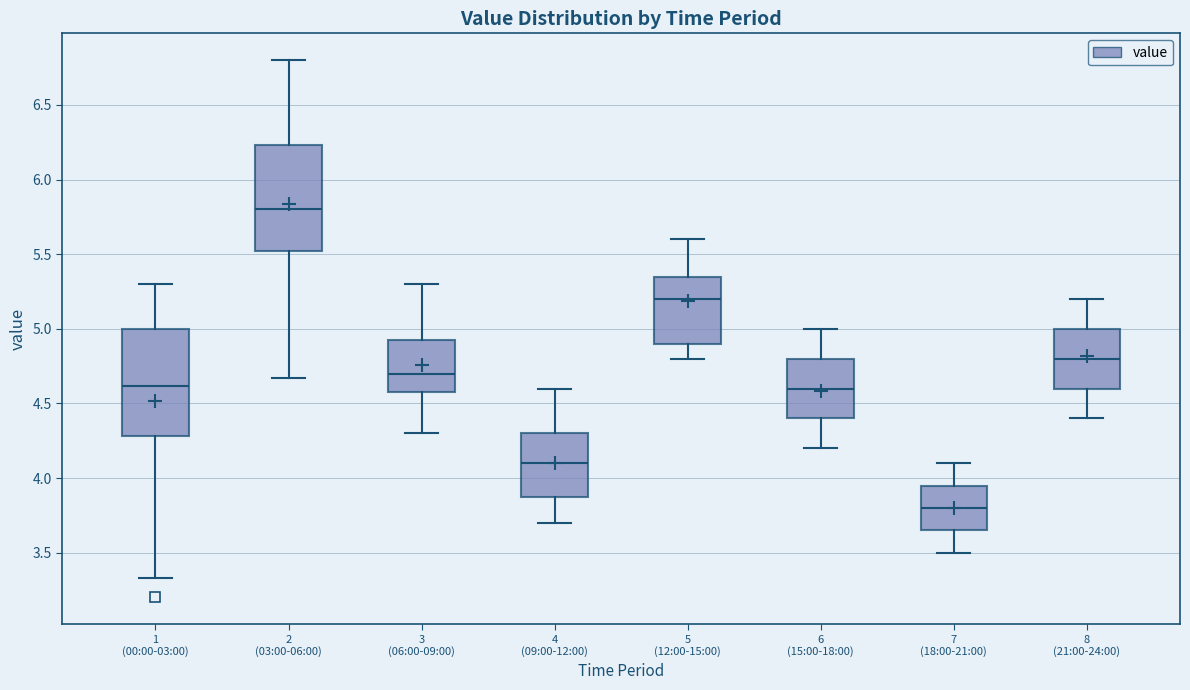

Where does the lower whisker of the box for 2 (03:00-06:00) end on the y-axis? The values are not printed on the chart, so give them approximately, as read against the axis.

4.65